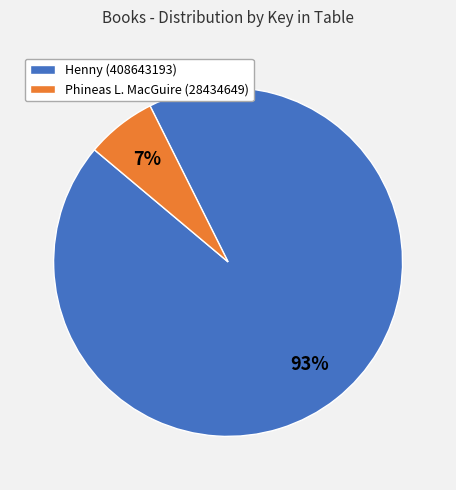

To the nearest percent, what percentage of the pie is Henny (408643193)?

93%